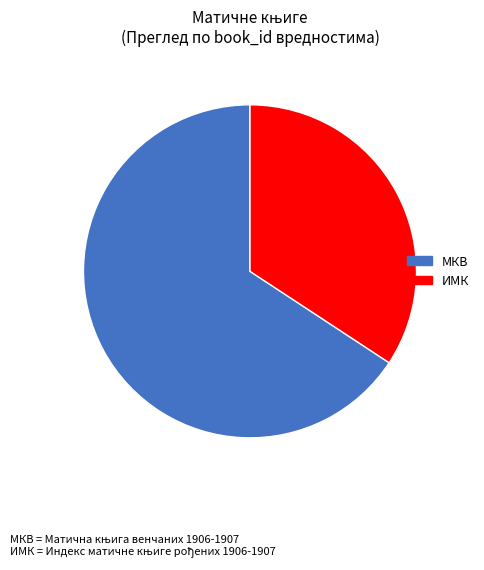

How many slices are in this pie chart?

2